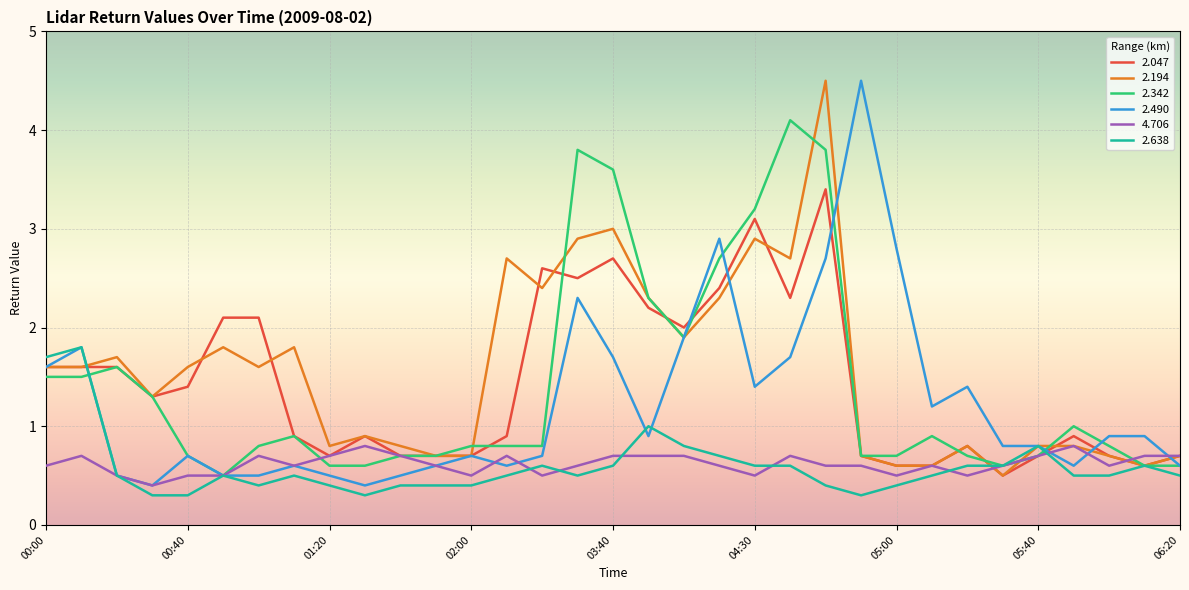

Which series has the largest total across all categories?

2.194